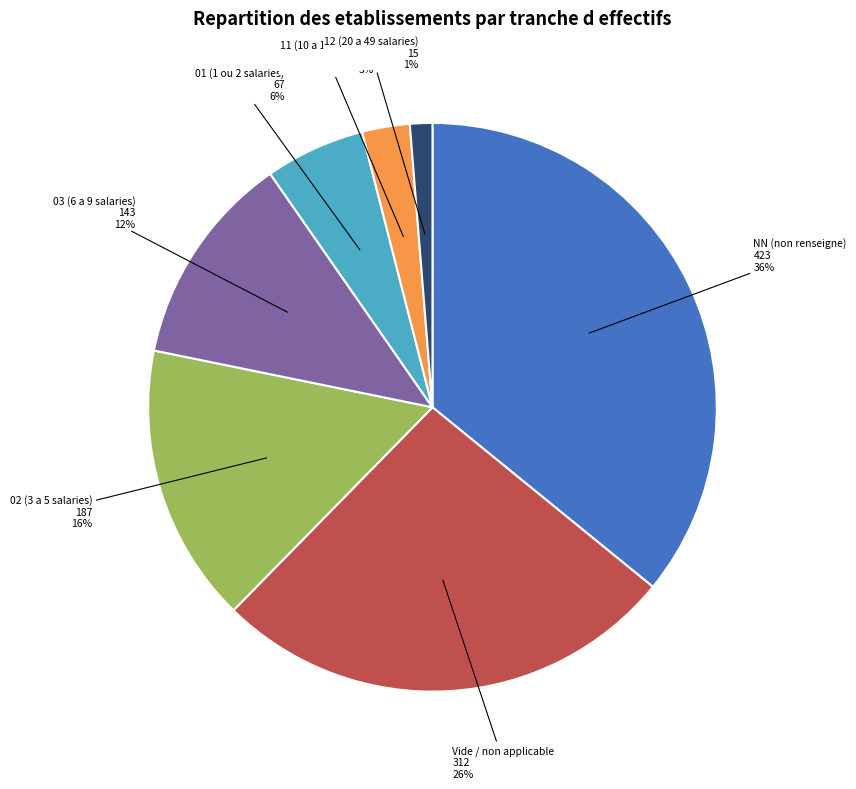

How many segments does this pie chart have?

7